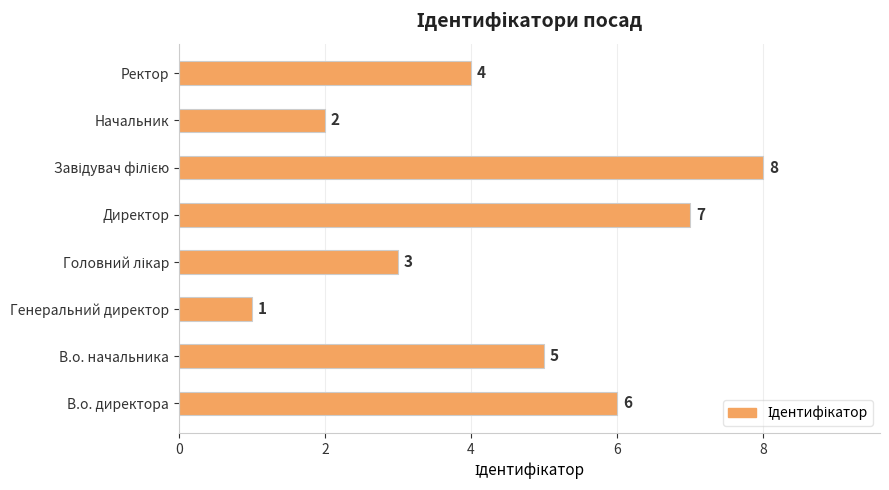

The chart shows a value of 1 at Генеральний директор. True or false?

True